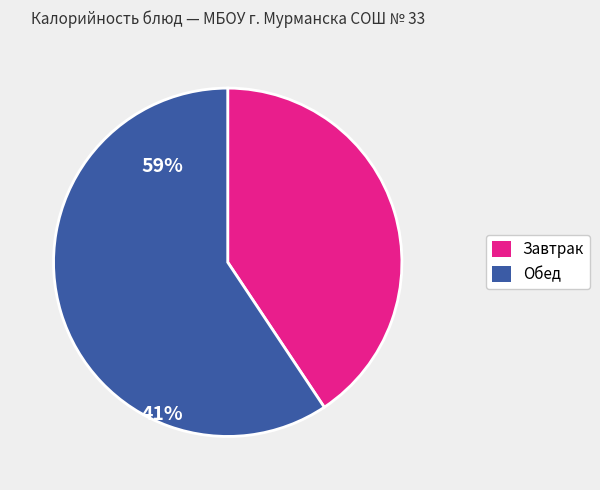

Does any single category account for the majority?

Yes